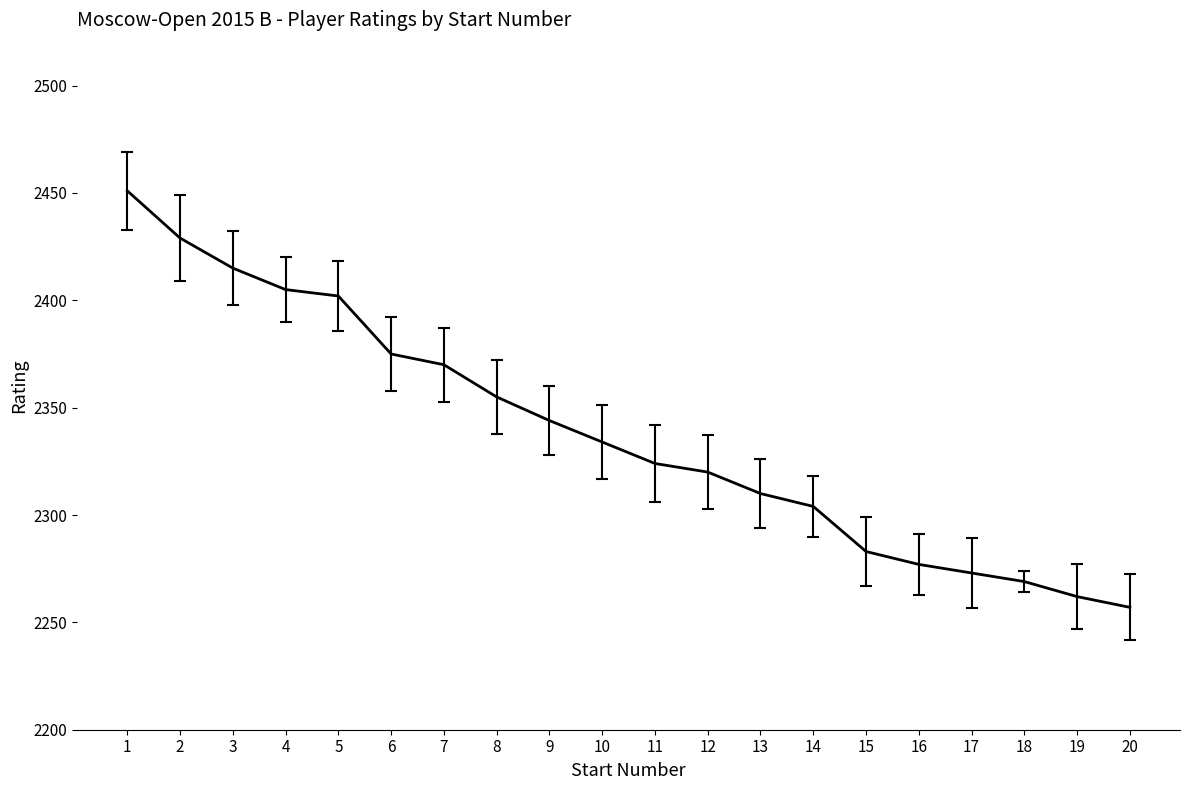

What is the difference between the values at 20 and 12?

63